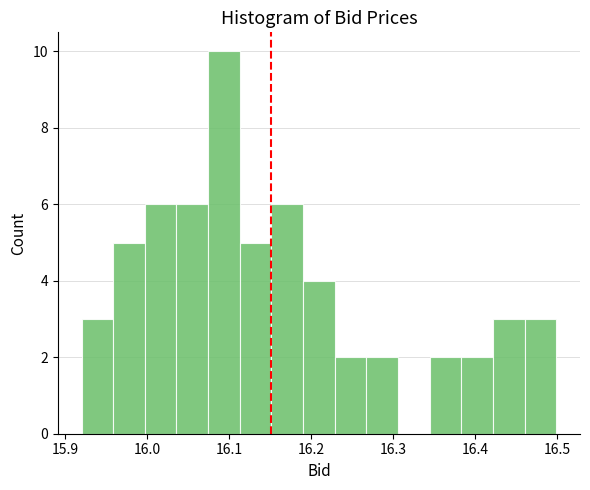

Around what value on the x-axis is the tallest bar? Give the approximate position of its centre, as read against the axis.

16.09